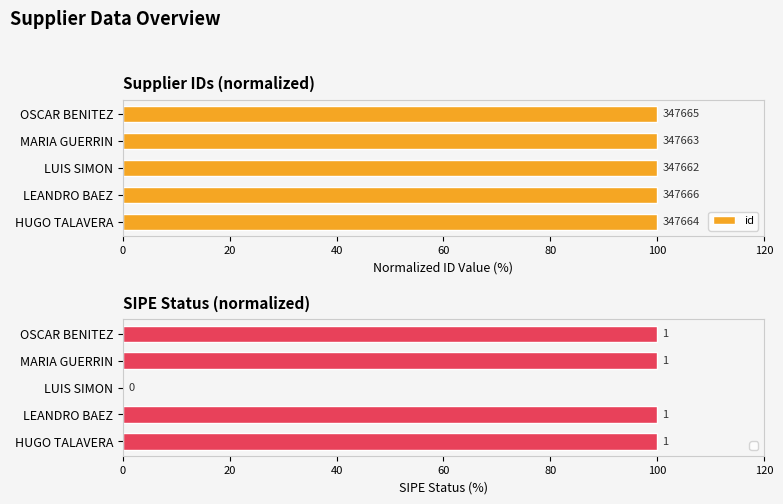

The chart shows a value of 100.0 at HUGO TALAVERA. True or false?

True